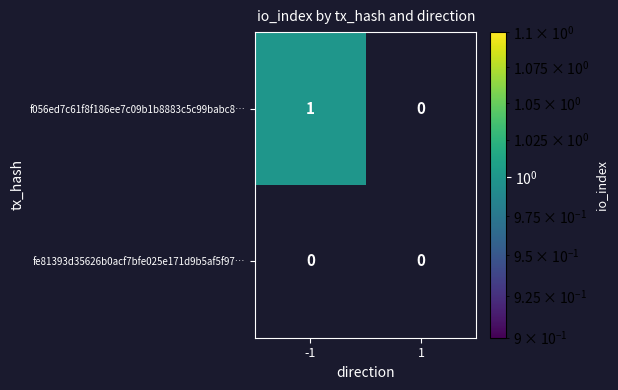

The value of f056ed7c61f8f186ee7c09b1b8883c5c99babc8… at -1 is 0. True or false?

False